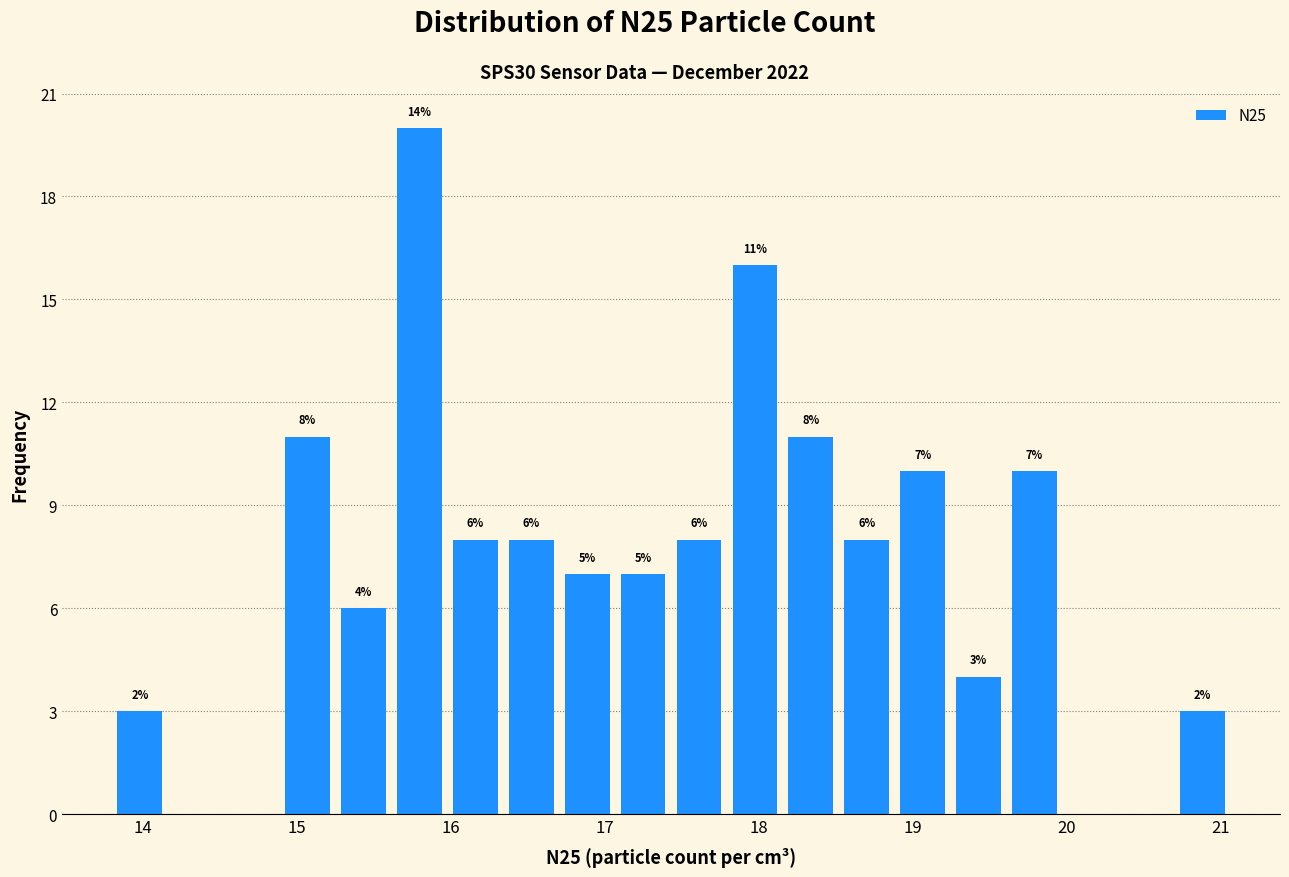

Around what value on the x-axis is the tallest bar? Give the approximate position of its centre, as read against the axis.

15.8